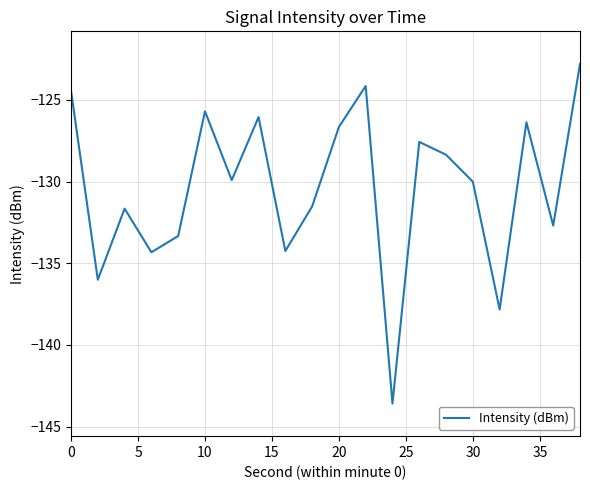

What is the difference between the maximum and minimum values?

20.8